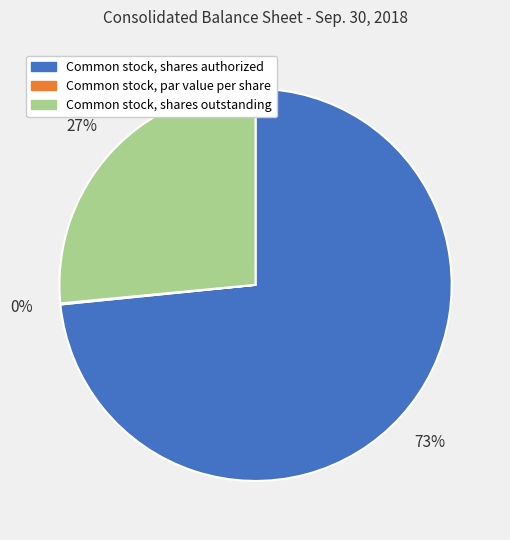

The Common stock, shares outstanding slice represents 35% of the pie. True or false?

False